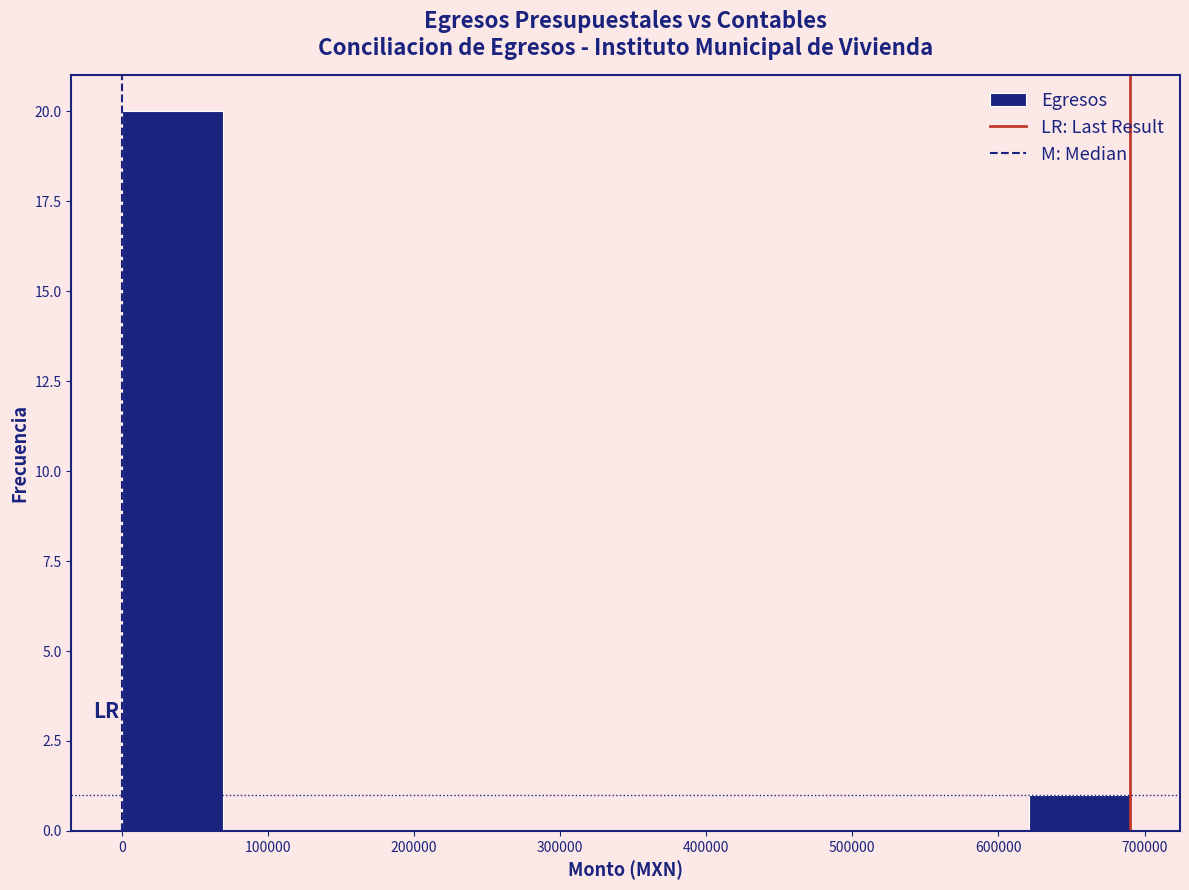

Over which range of the x-axis is the bar tallest?

0 to 70000